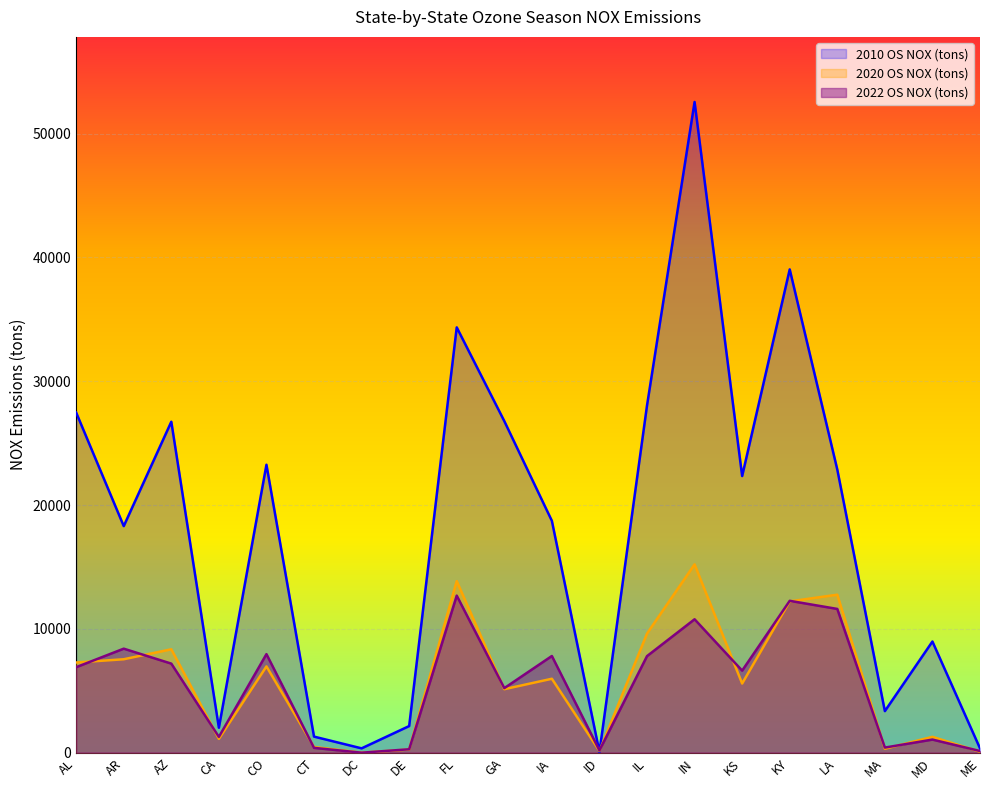

List the labels in order of 2022 OS NOX (tons) value, smallest first.

DC, ME, ID, DE, CT, MA, MD, CA, GA, KS, AL, AZ, IL, IA, CO, AR, IN, LA, KY, FL